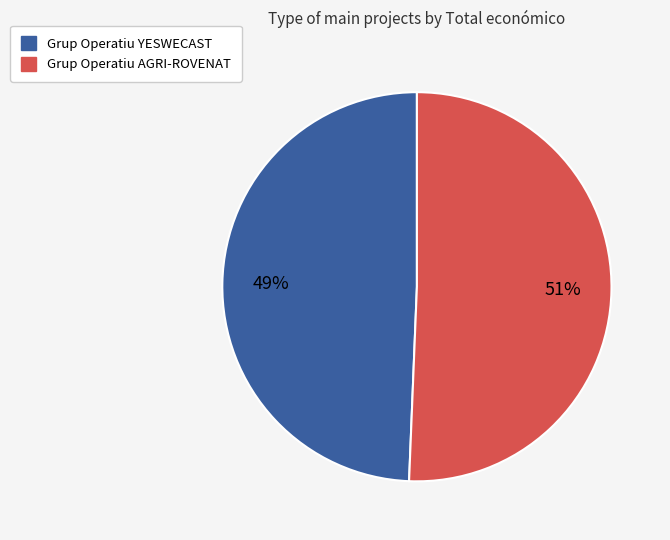

Which category has the biggest portion of the pie?

Grup Operatiu AGRI-ROVENAT